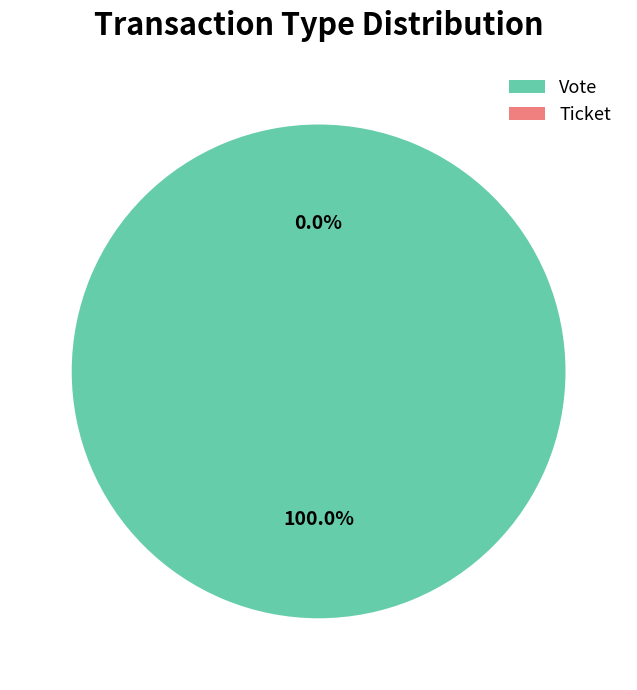

What is the change in value from Vote to Ticket?

-1